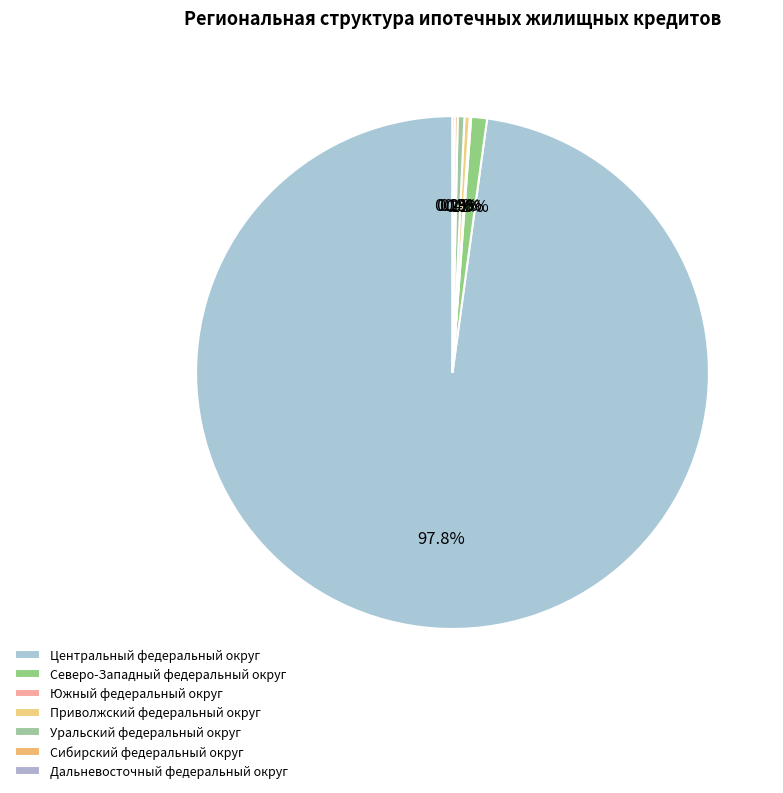

What is the change in value from Приволжский федеральный округ to Сибирский федеральный округ?

-234